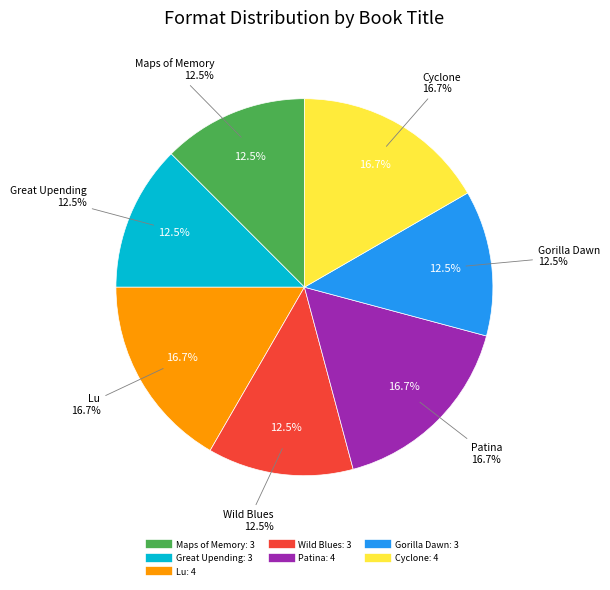

How many segments does this pie chart have?

7